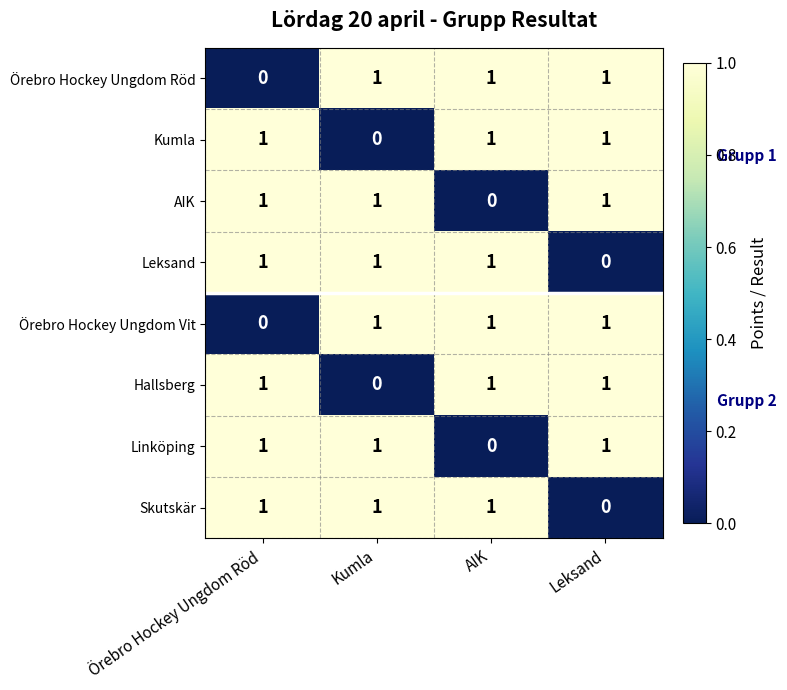

At how many categories does at least one series exceed 0?

4